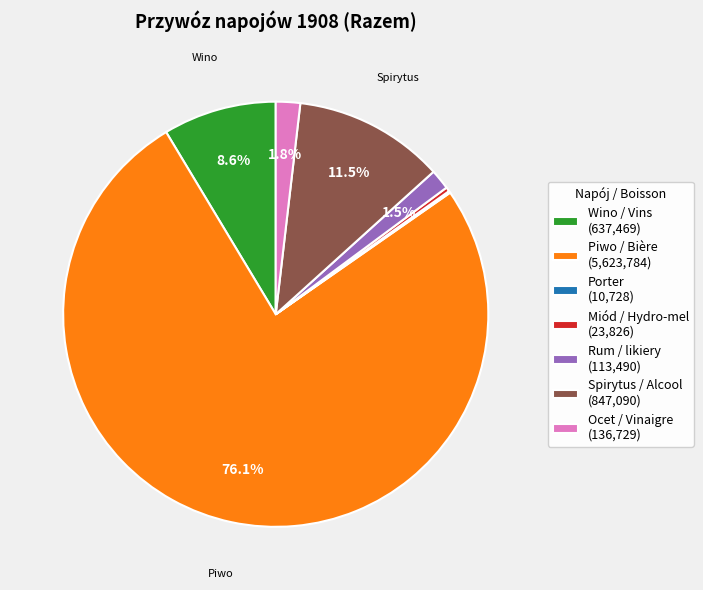

Does any single category account for the majority?

Yes